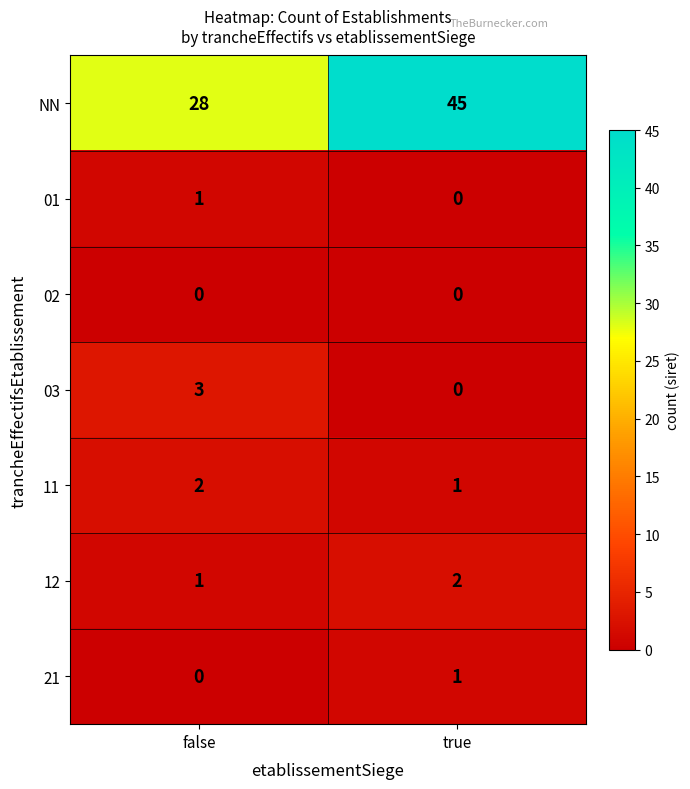

Rank the categories by 12 value from lowest to highest.

false, true